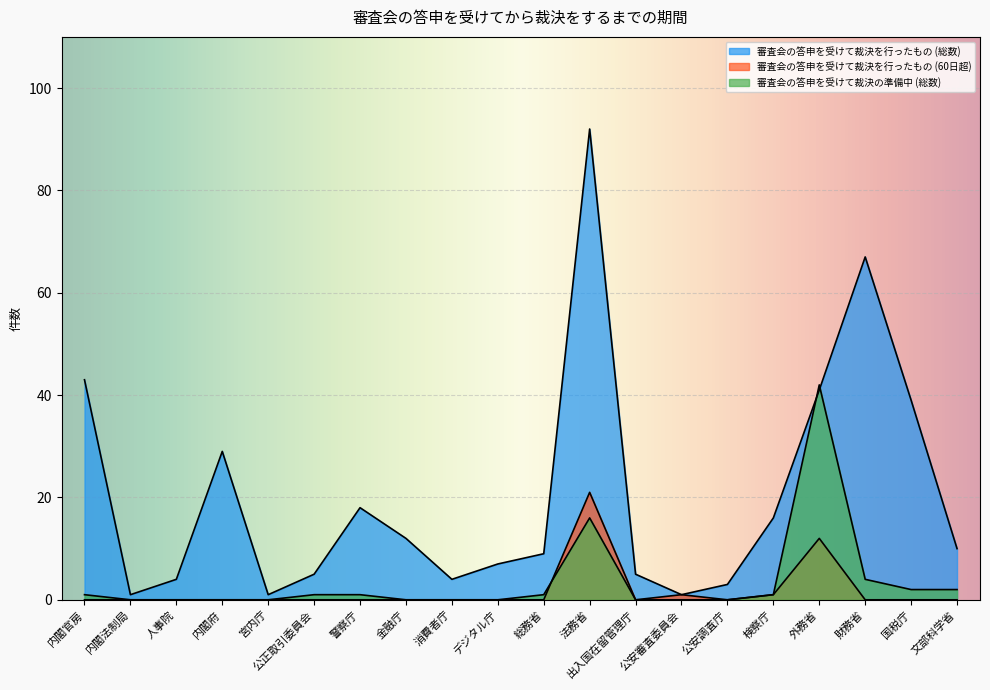

How many interior local peaks does the 審査会の答申を受けて裁決の準備中 (総数) series have?

2